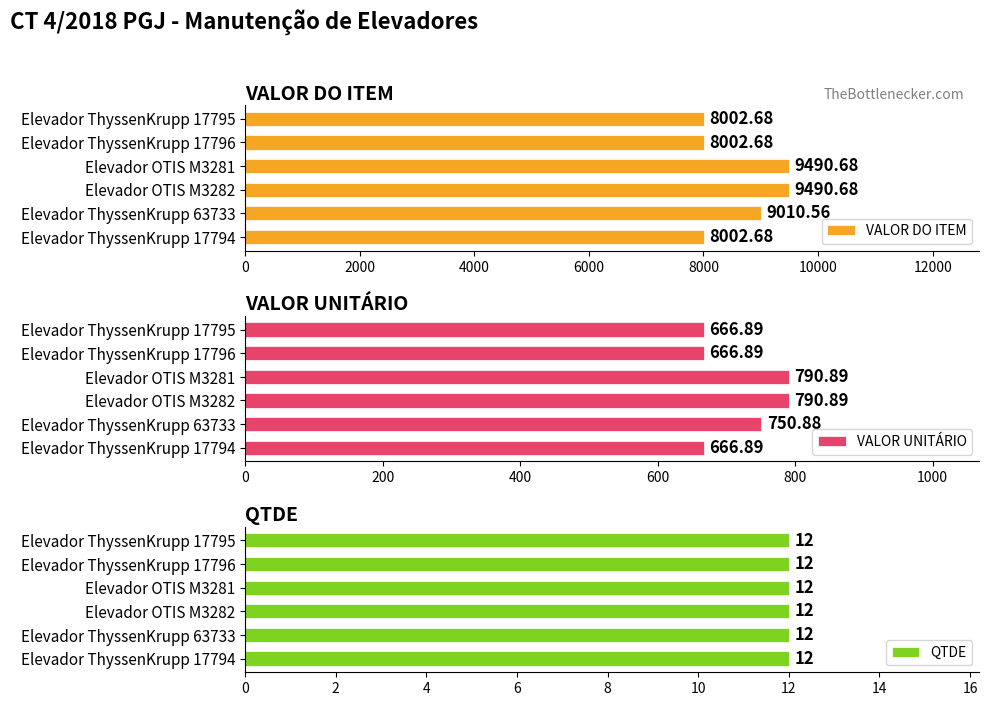

What is the average value of the VALOR DO ITEM series?

8666.7